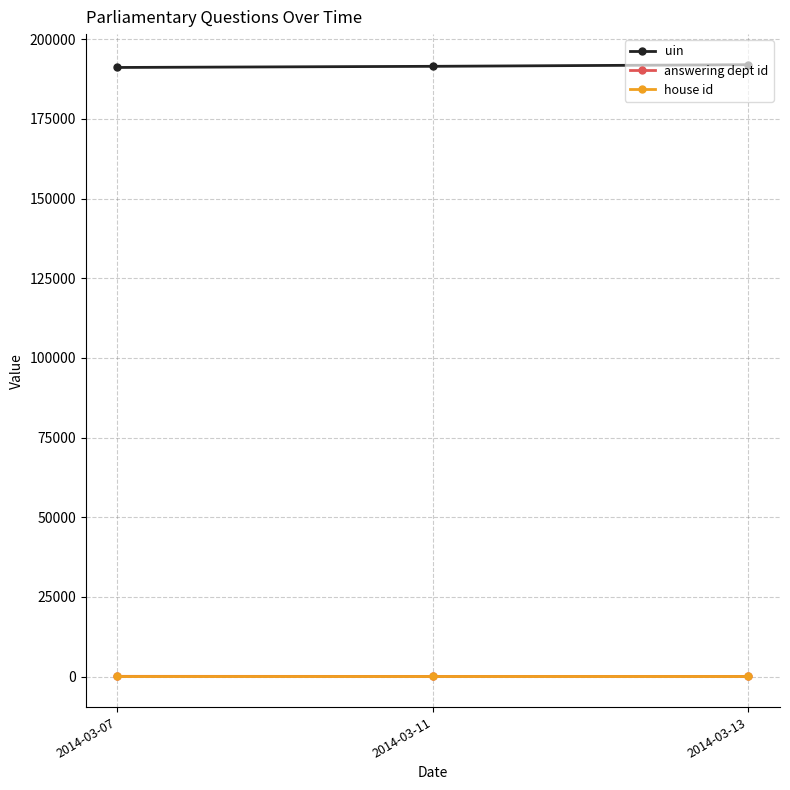

Which series has the largest total across all categories?

uin